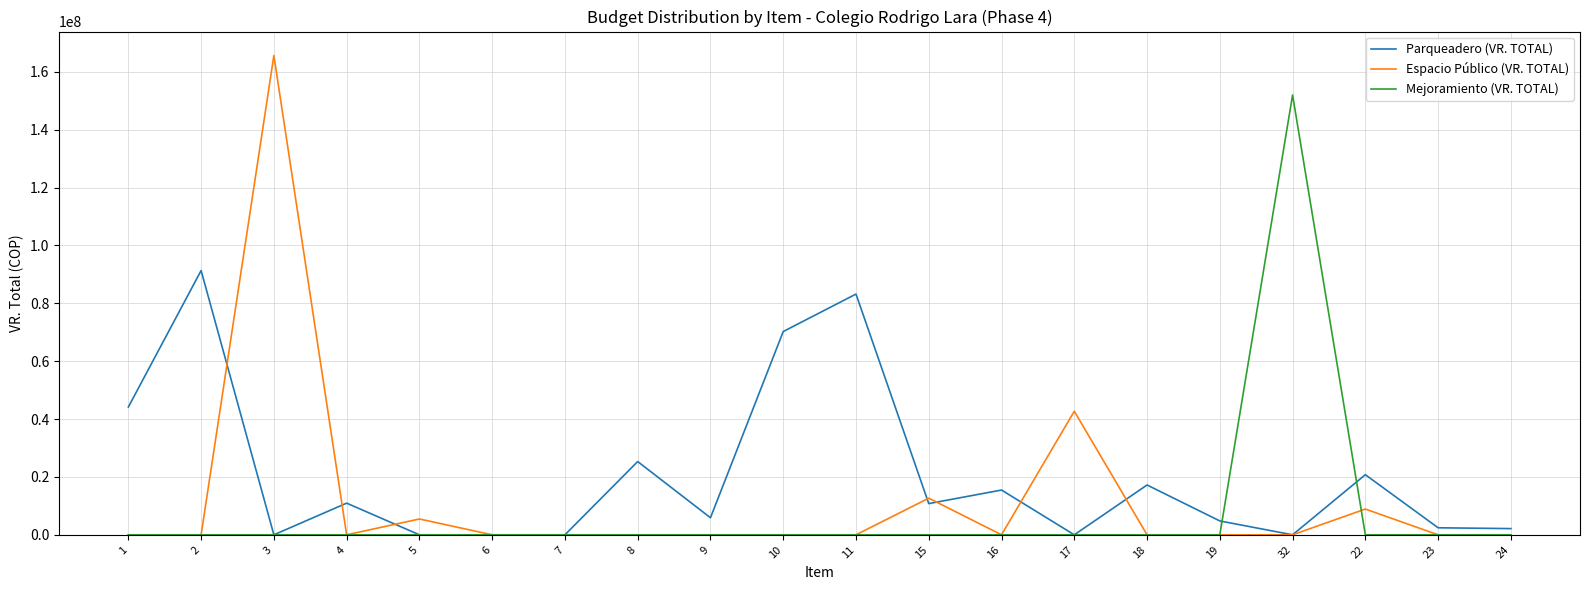

What is the total value across all series at 19?

4795776.0